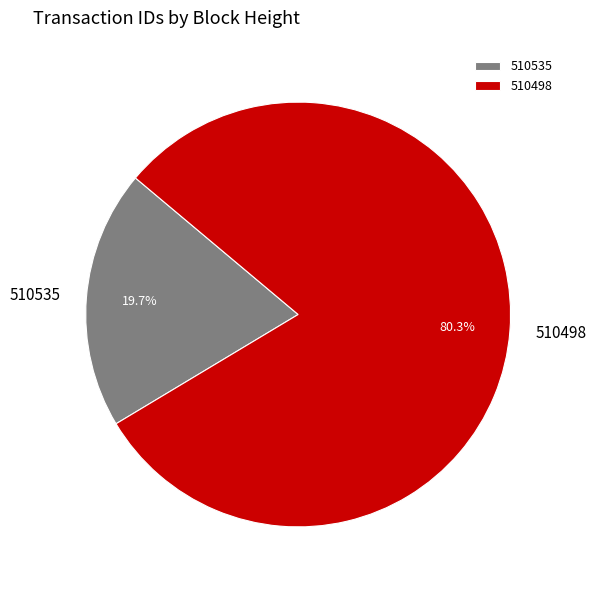

To the nearest percent, what is the difference between the largest and smallest slice percentages?

61%